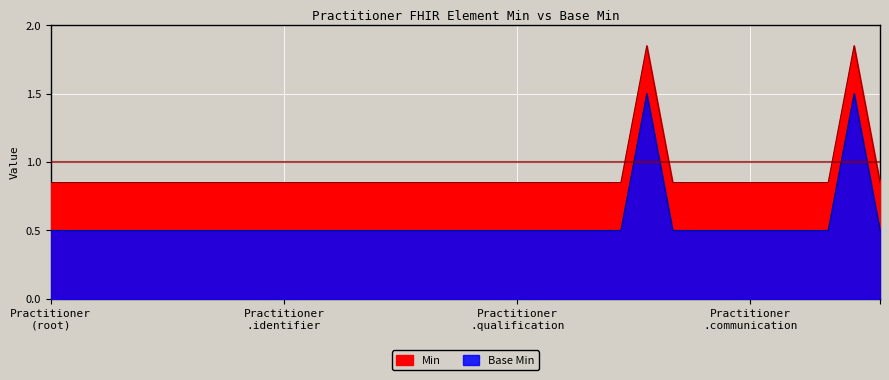

At how many categories does at least one series exceed 1?

2